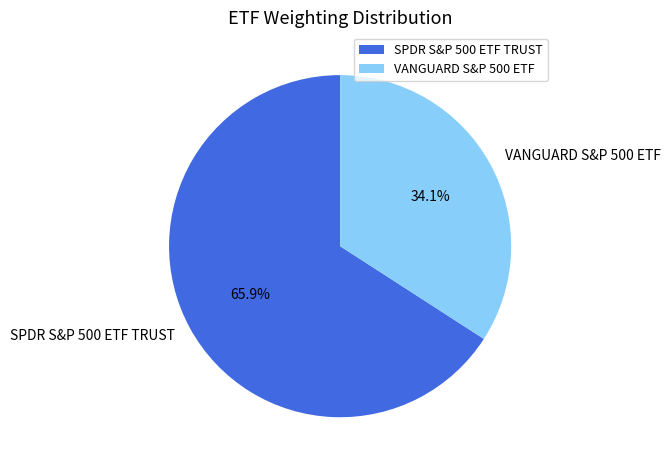

To the nearest percent, what is the combined percentage of SPDR S&P 500 ETF TRUST and VANGUARD S&P 500 ETF?

100%